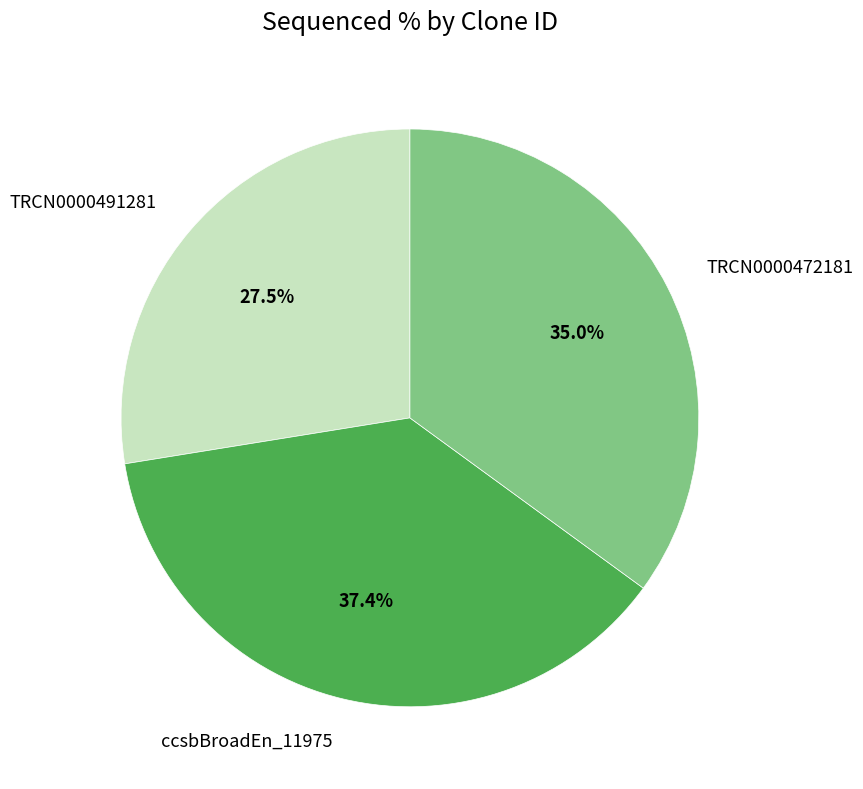

How many slices are in this pie chart?

3